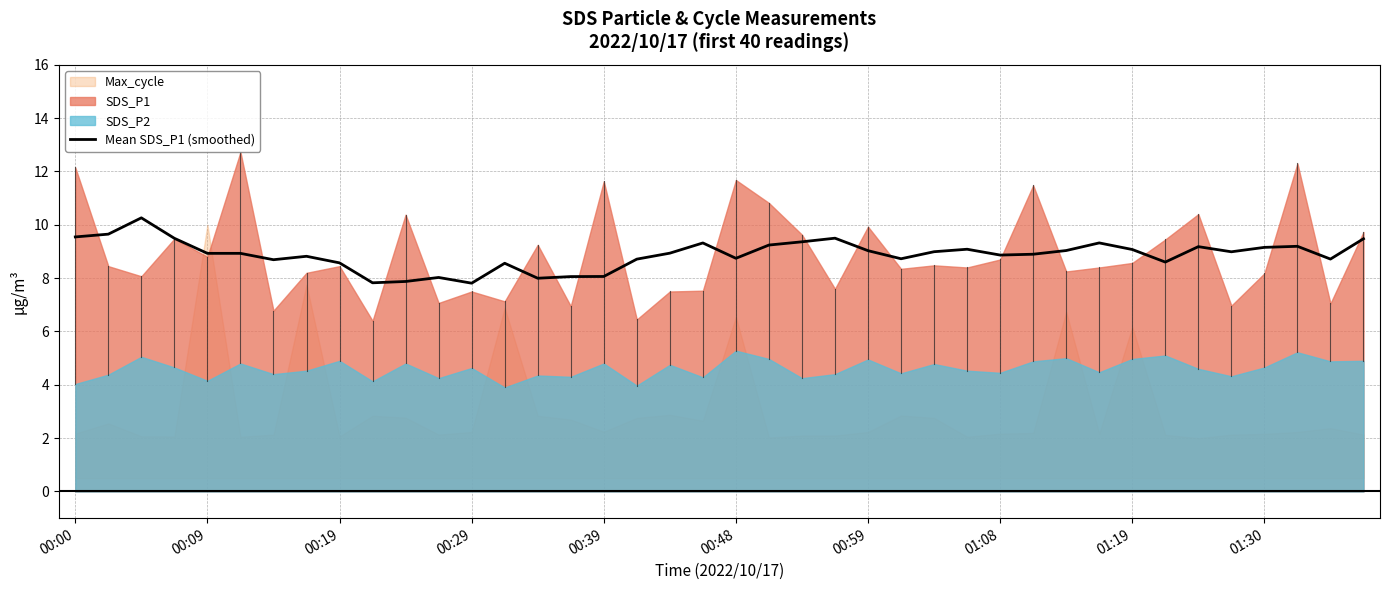

The value at 13 is 8.6. True or false?

True